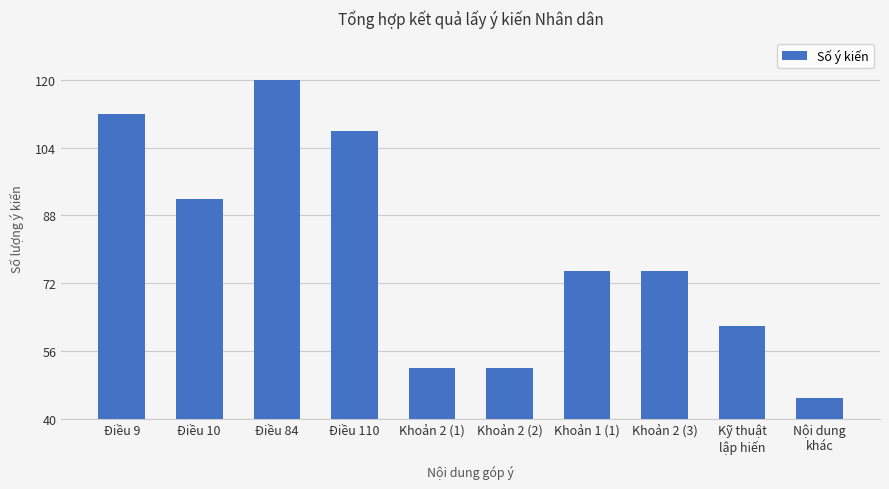

What is the change in value from Điều 9 to Khoản 2 (1)?

-60